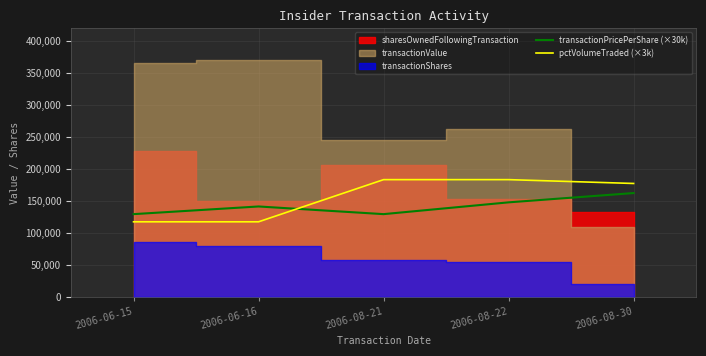

True or false: pctVolumeTraded (×3k) has more than 0 interior local peaks.

False